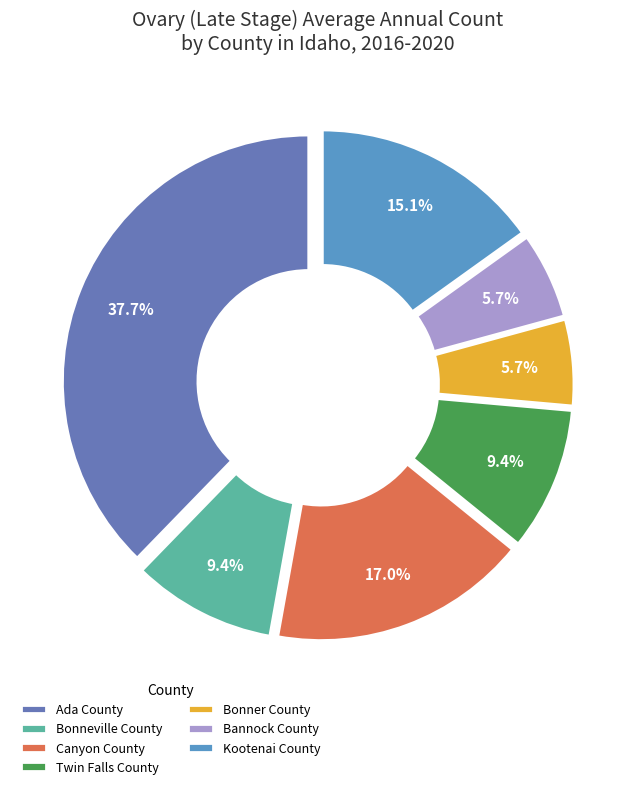

How many slices are in this pie chart?

7